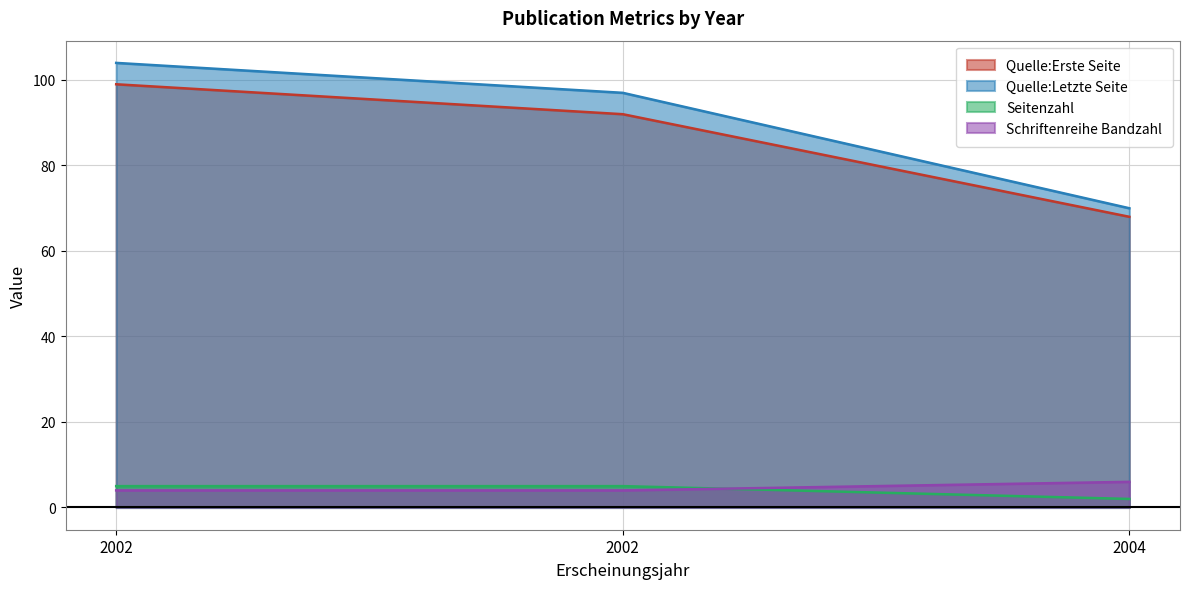

Reading left to right, what are all the values shown in this chart?

Quelle:Erste Seite: 2002=99	2002=92	2004=68
Quelle:Letzte Seite: 2002=104	2002=97	2004=70
Seitenzahl: 2002=5	2002=5	2004=2
Schriftenreihe Bandzahl: 2002=4	2002=4	2004=6